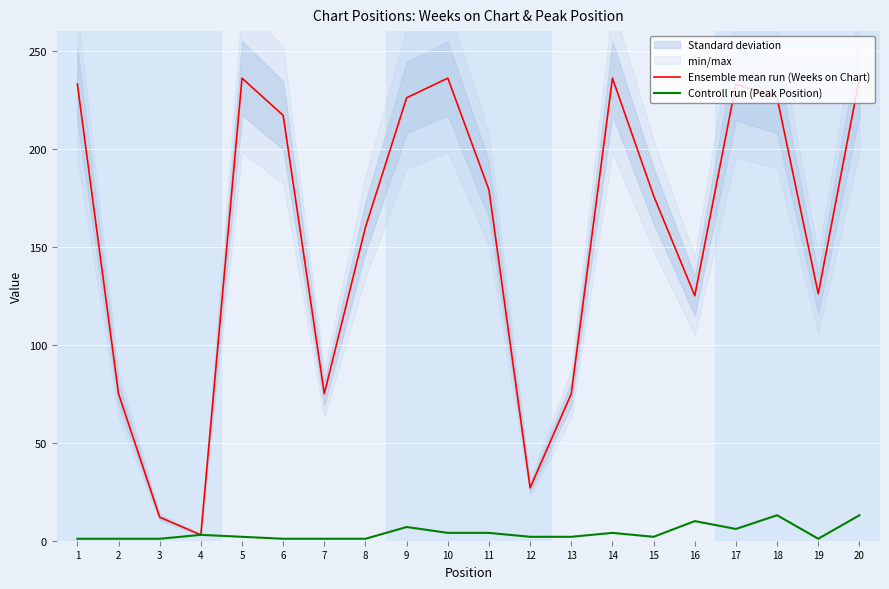

Reading right to left, list all the values displayed in this chart.

Ensemble mean run (Weeks on Chart): 20=236	19=126	18=226	17=233	16=125	15=176	14=236	13=75	12=27	11=179	10=236	9=226	8=160	7=75	6=217	5=236	4=3	3=12	2=75	1=233
Controll run (Peak Position): 20=13	19=1	18=13	17=6	16=10	15=2	14=4	13=2	12=2	11=4	10=4	9=7	8=1	7=1	6=1	5=2	4=3	3=1	2=1	1=1